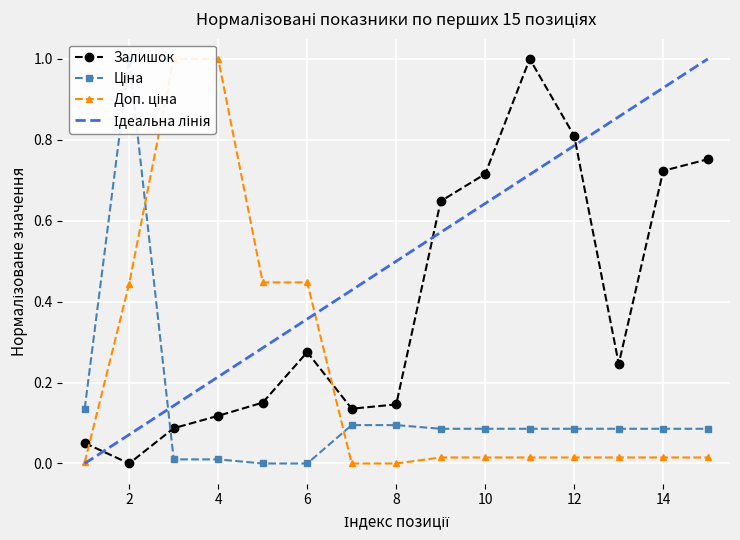

How many times do Доп. ціна and Ціна cross each other?

2